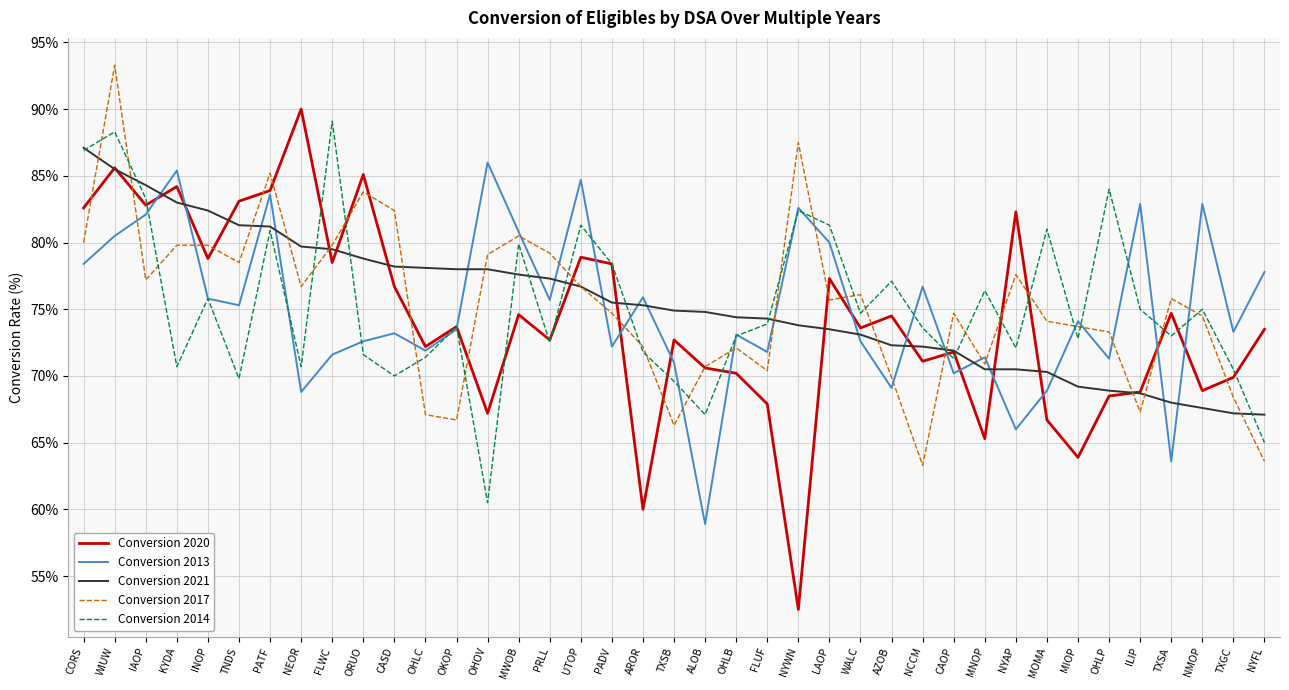

Is the value of Conversion 2017 at WIUW greater than the value of Conversion 2014 at NYWN?

Yes